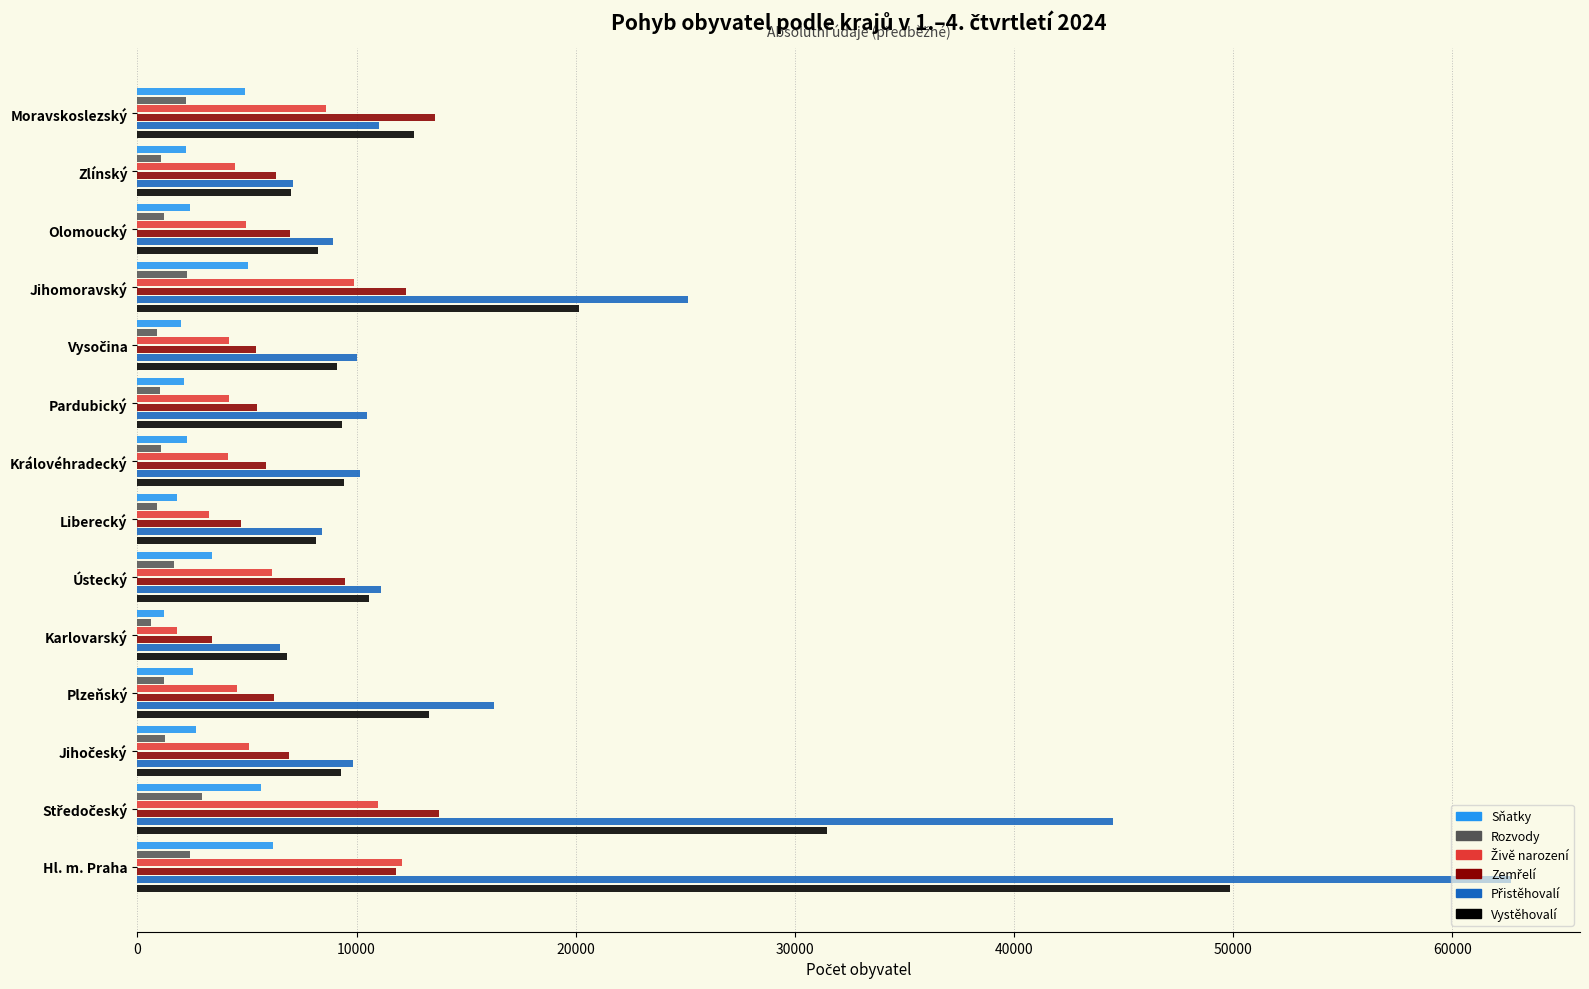

What is the maximum value shown in the chart?

62689